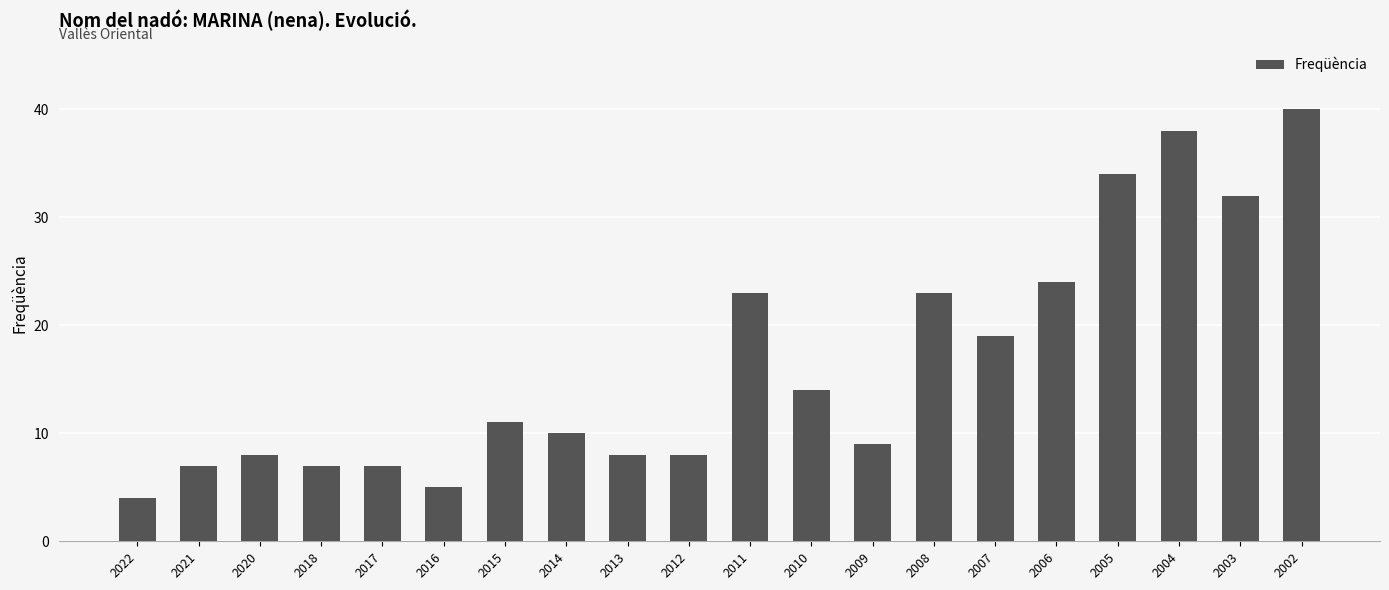

Reading right to left, what are all the values shown in this chart?

40	32	38	34	24	19	23	9	14	23	8	8	10	11	5	7	7	8	7	4